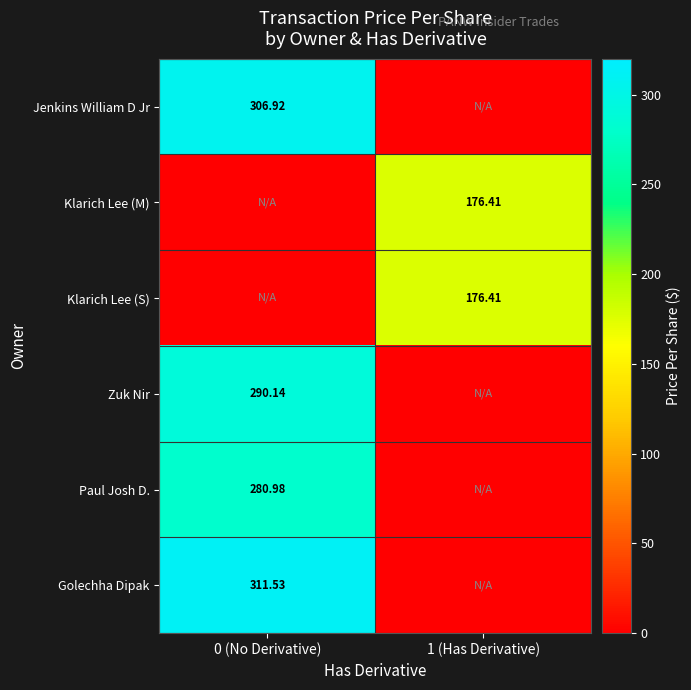

Is the value of Jenkins William D Jr at 0 (No Derivative) greater than the value of Golechha Dipak at 0 (No Derivative)?

No